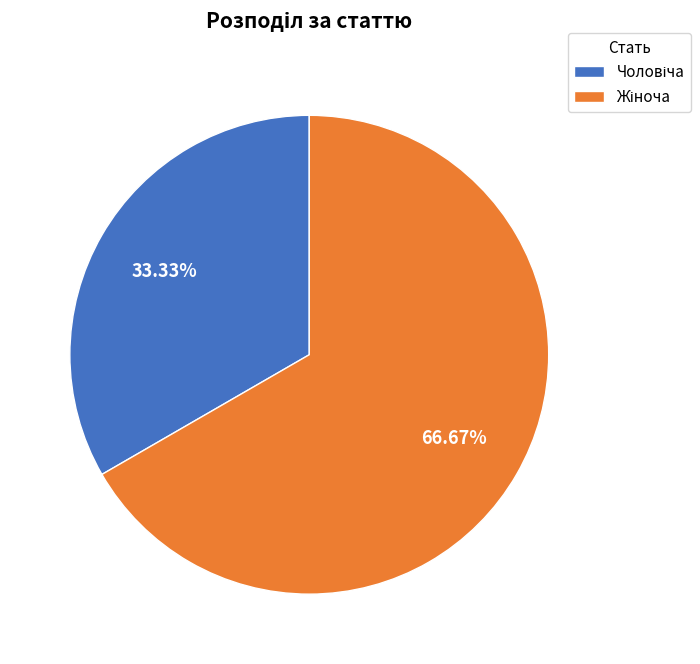

How many segments does this pie chart have?

2